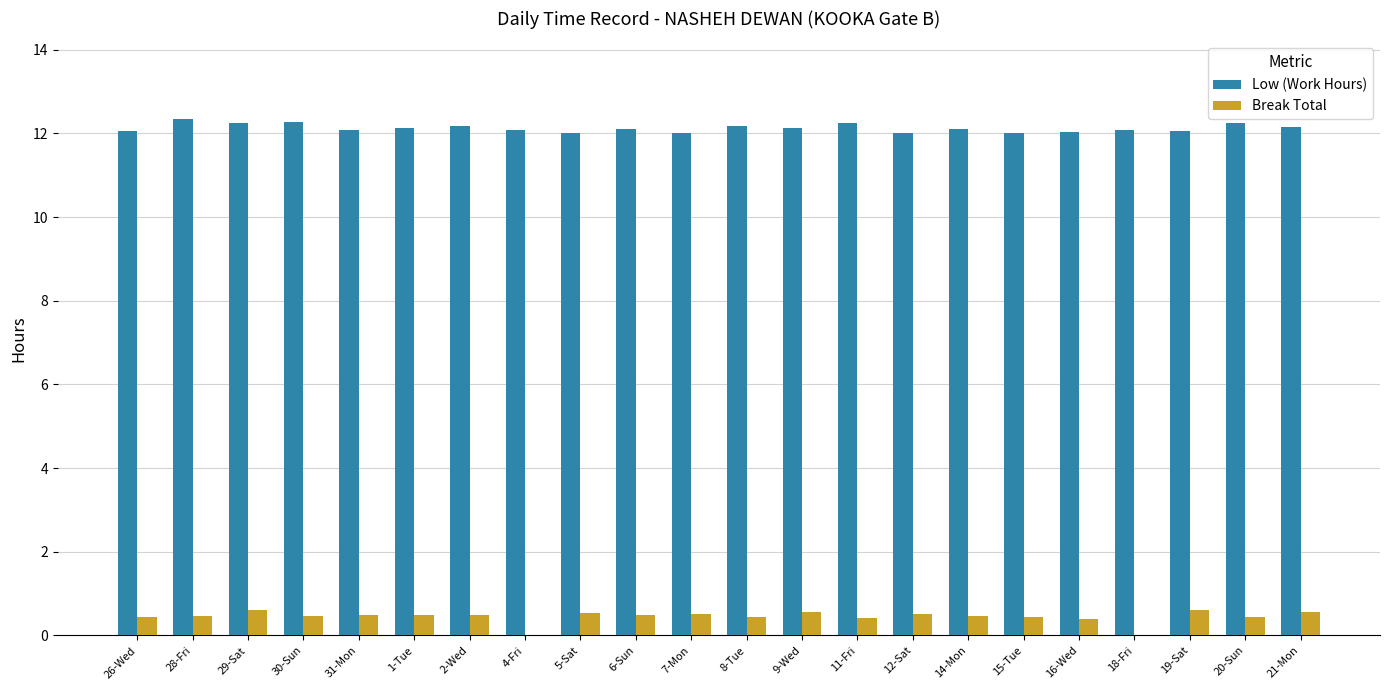

The value of Low (Work Hours) at 20-Sun is 5.6. True or false?

False